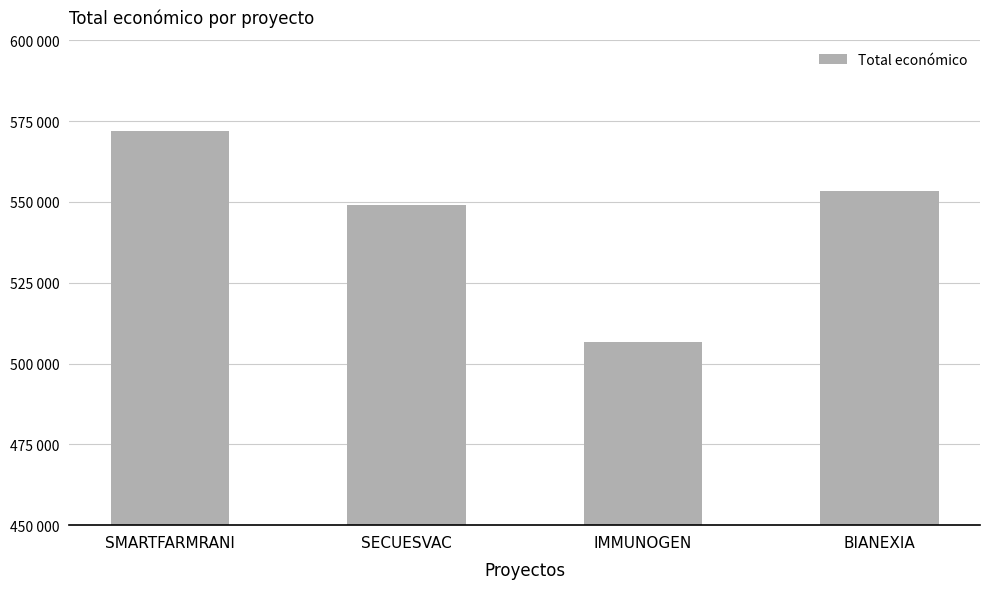

Does the chart contain any negative values?

No